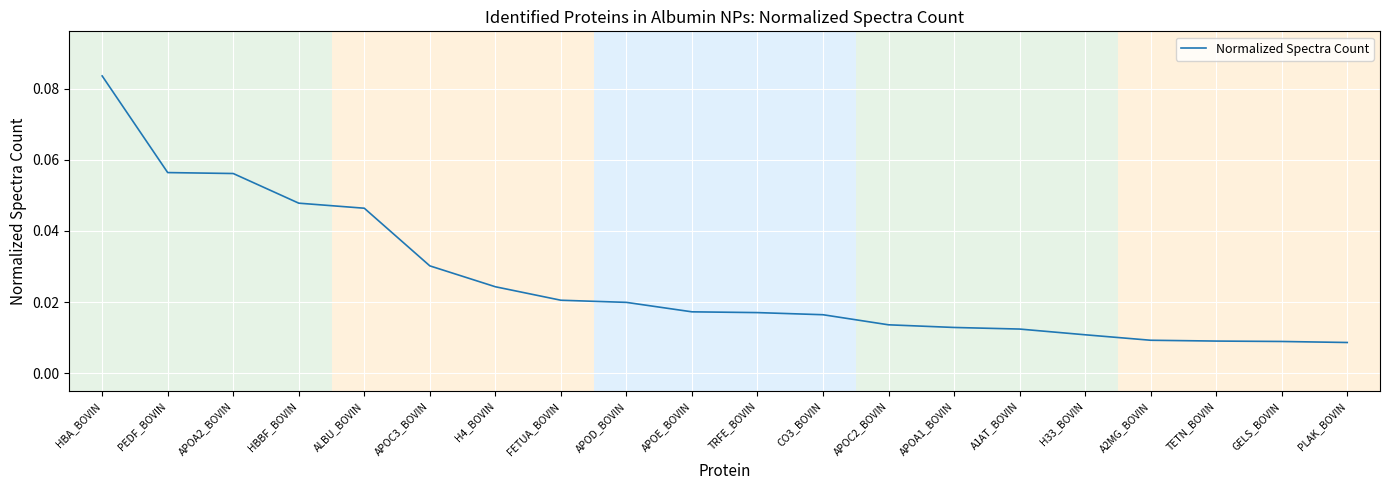

At which category does the chart reach its peak across all series?

HBA_BOVIN